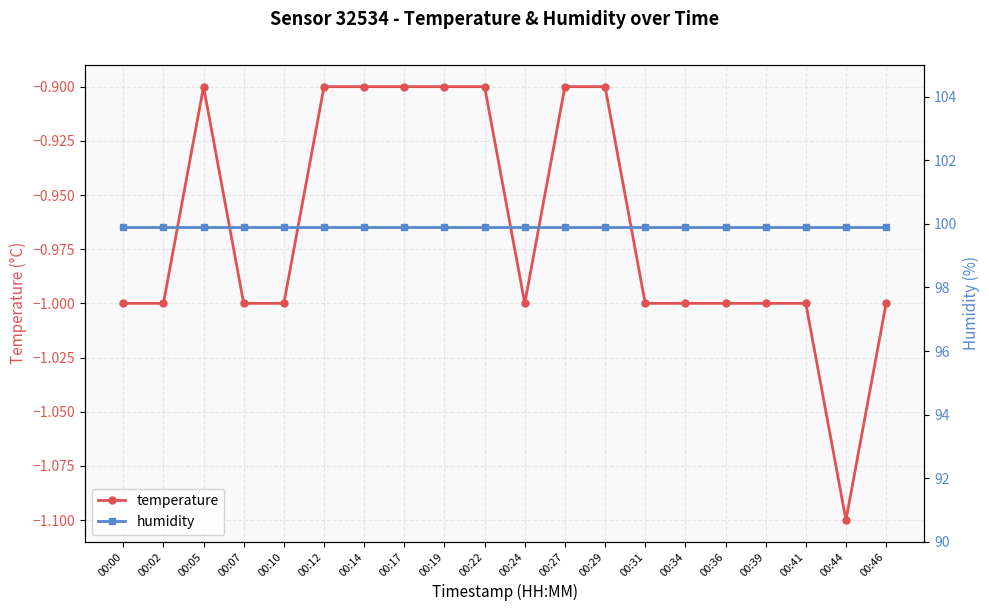

List the series in order of their peak value, lowest first.

temperature, humidity